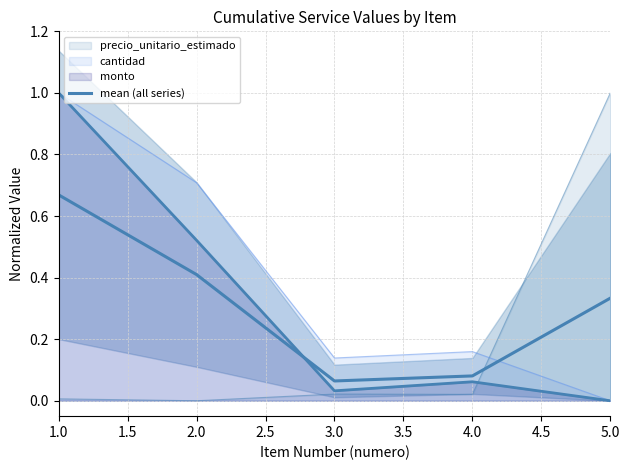

Reading left to right, transcribe all the data shown in this chart.

0.7	0.4	0.1	0.1	0.3